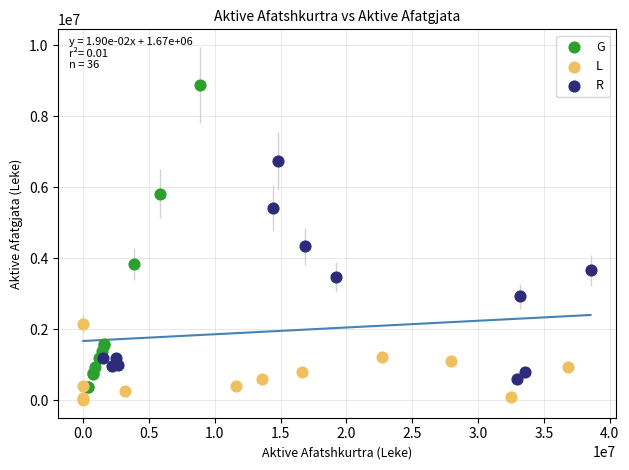

Which series has the widest spread of Y values?

G